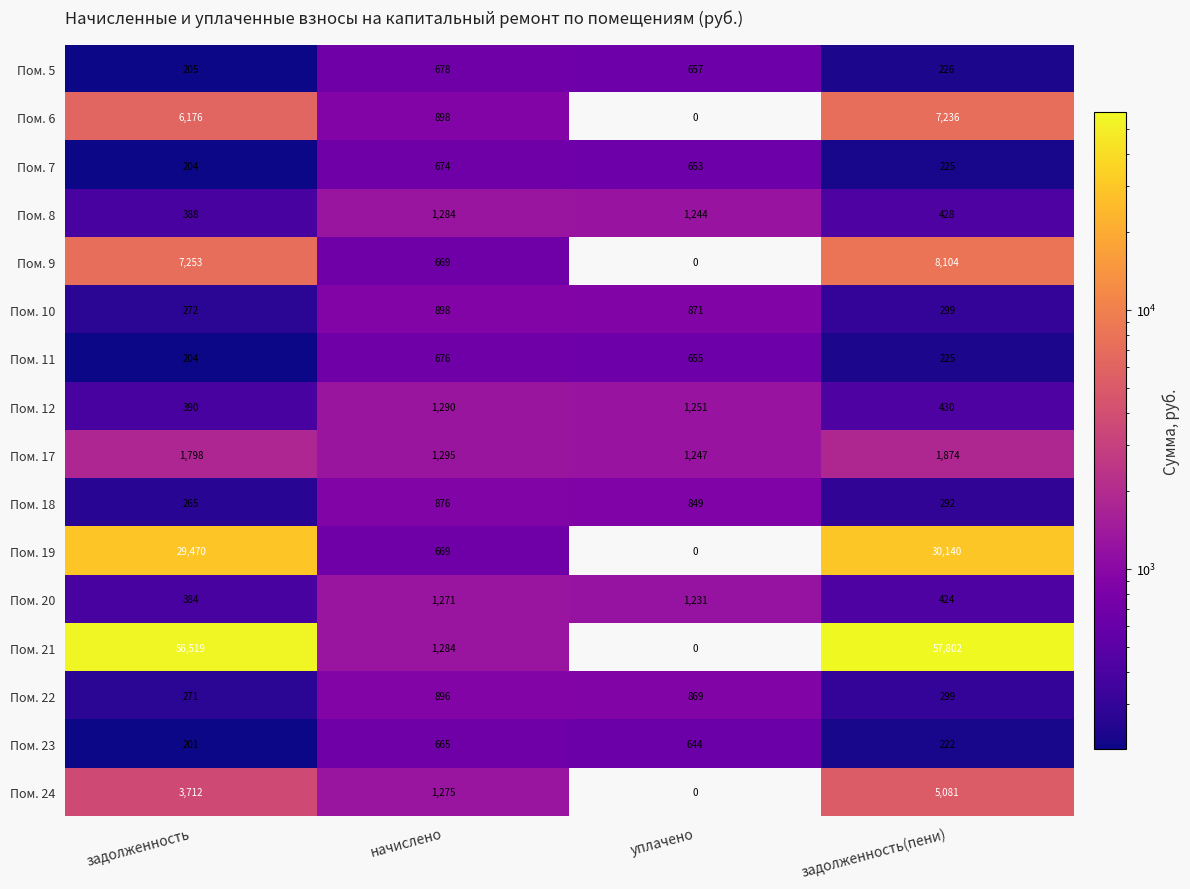

True or false: Пом. 11 has a value of 355 at задолженность(пени).

False